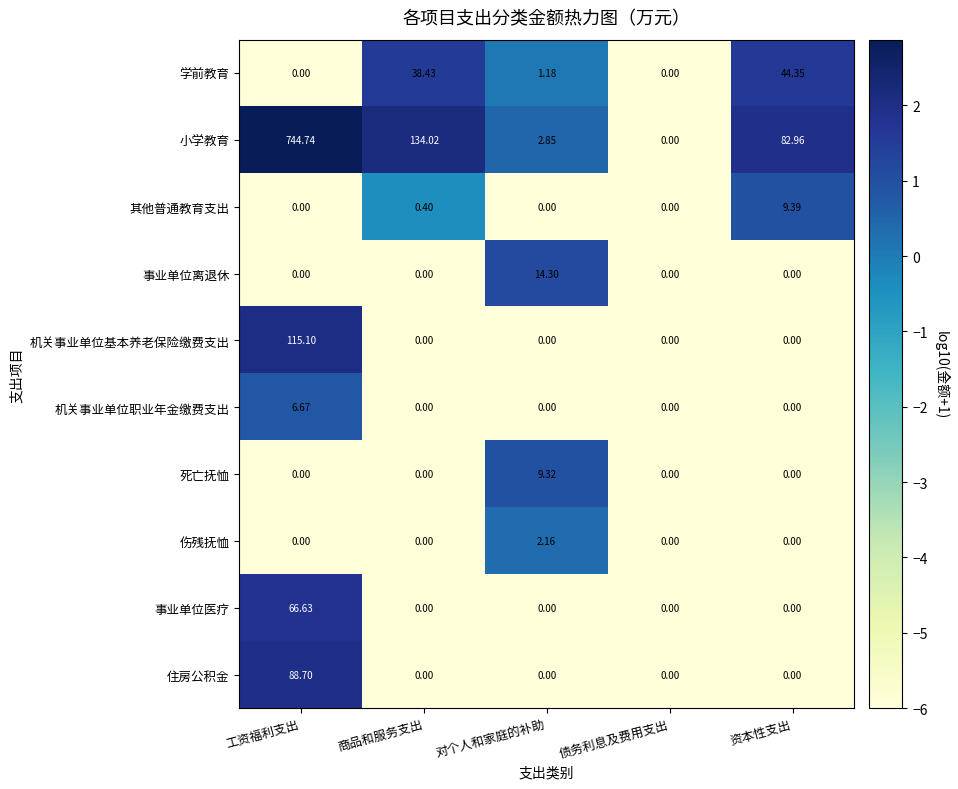

At which label does 机关事业单位职业年金缴费支出 reach its peak?

工资福利支出